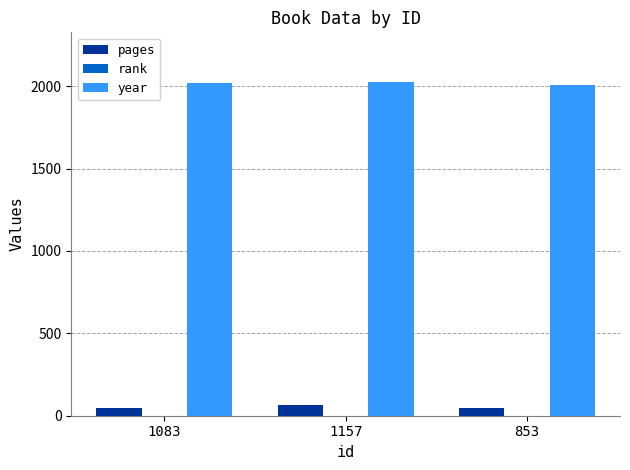

The value of year at 1157 is 2023. True or false?

True